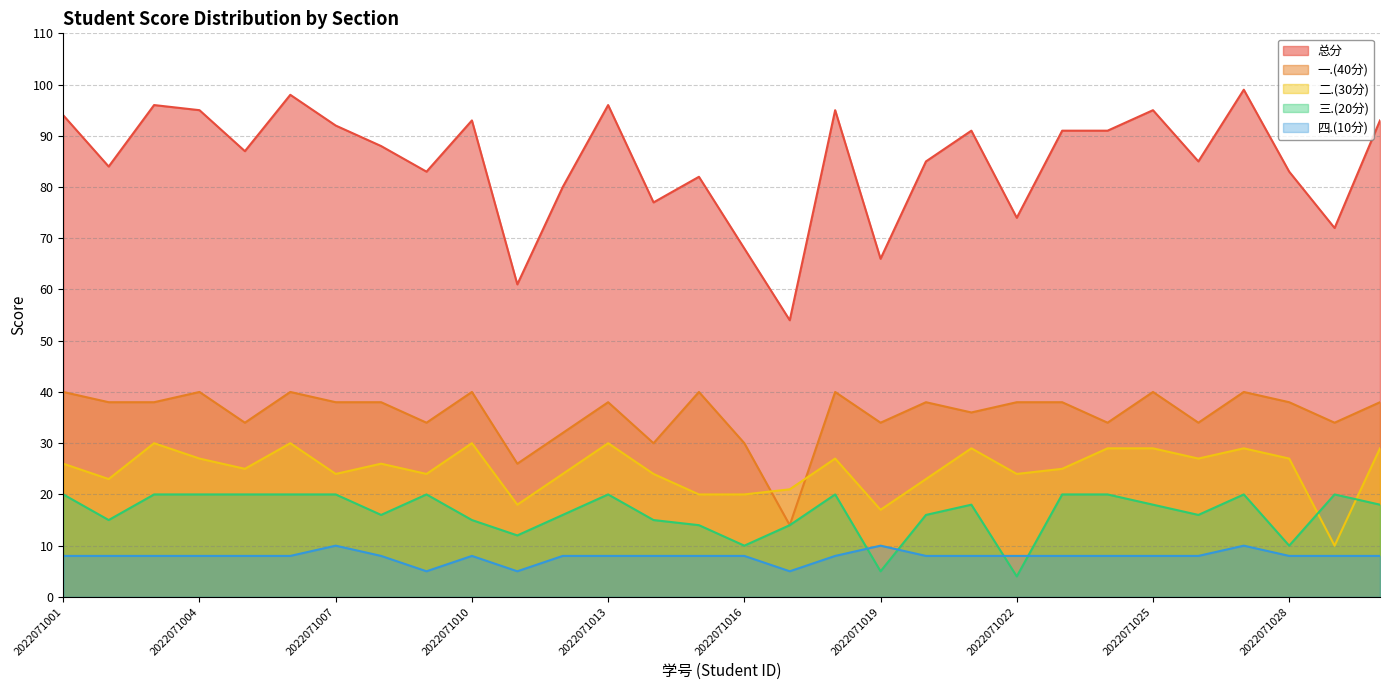

What is the value of the 一.(40分) point at the 19th from the left?

34